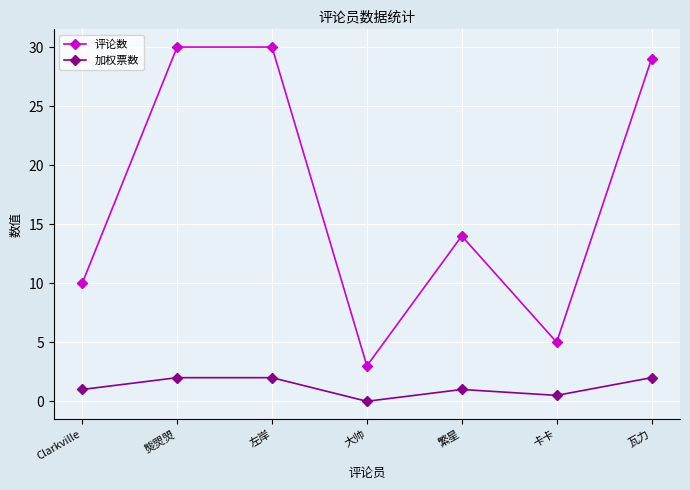

In 评论数, how many points are lower than both neighbors (excluding endpoints)?

2